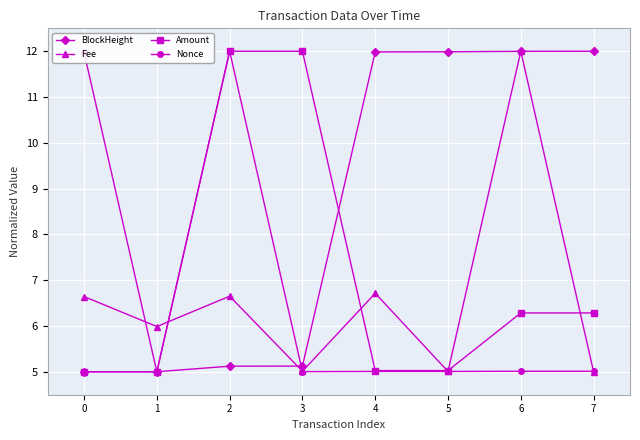

What is the value of the Amount point at the 7th from the left?

6.3